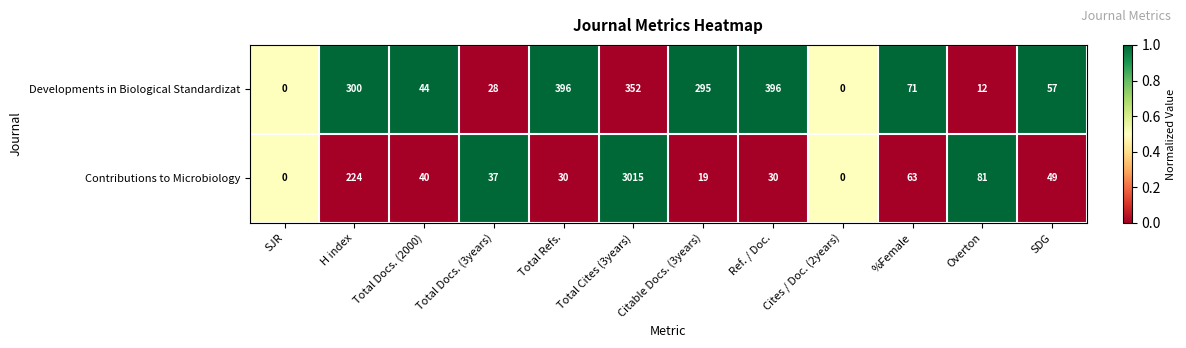

Which series has the largest total across all categories?

Contributions to Microbiology